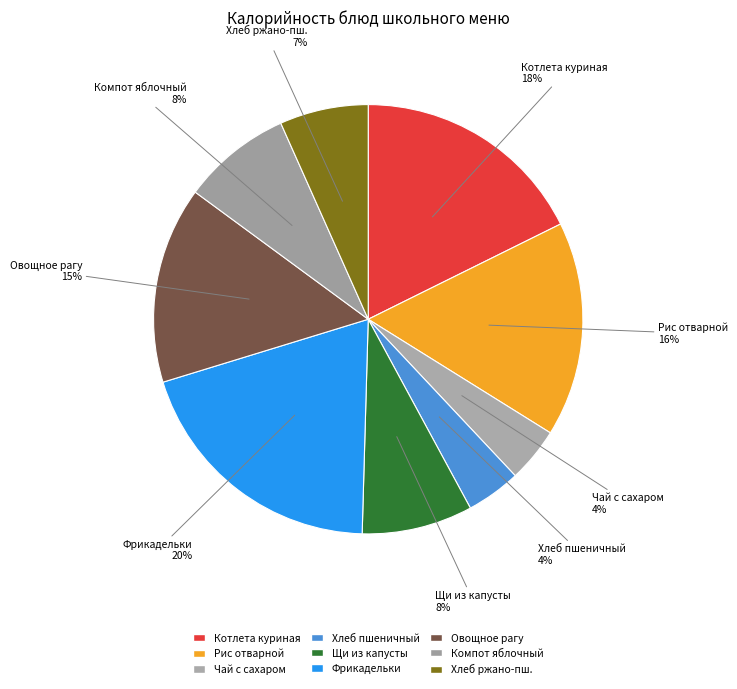

Count the number of slices in the pie.

9